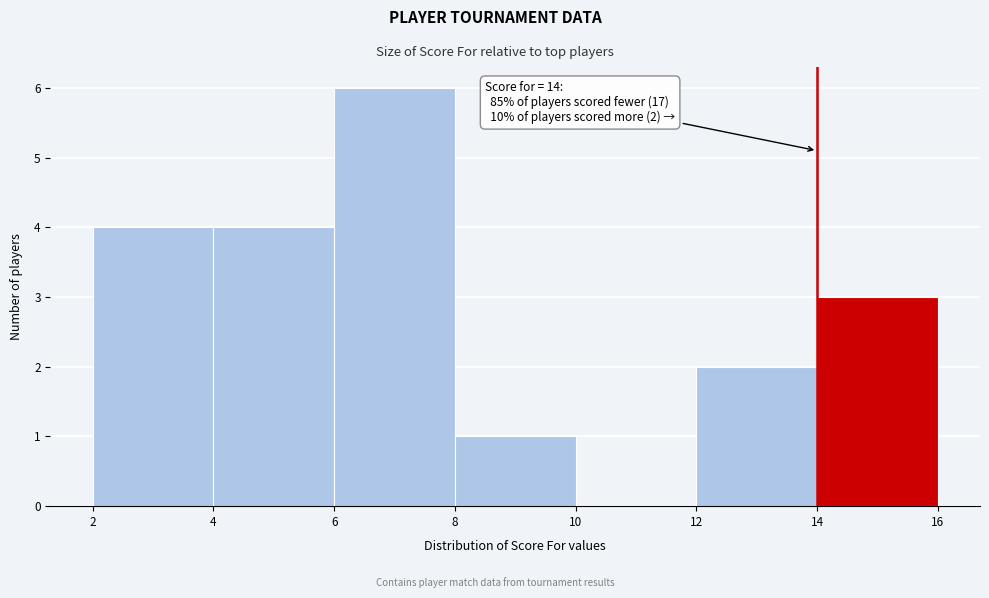

Over which range of the x-axis is the bar tallest?

6 to 8